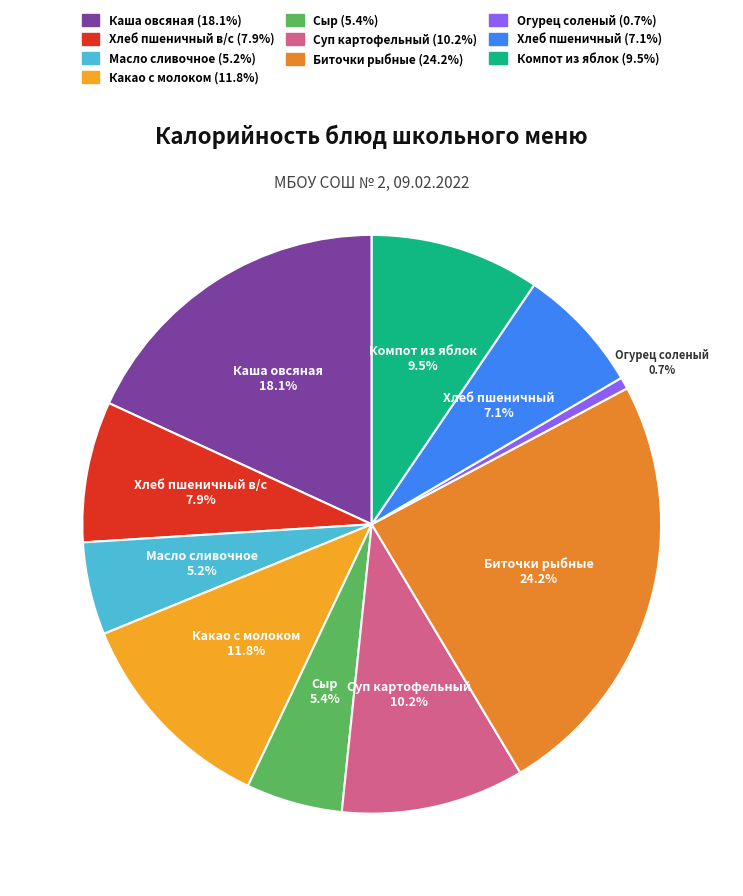

Count the number of slices in the pie.

10